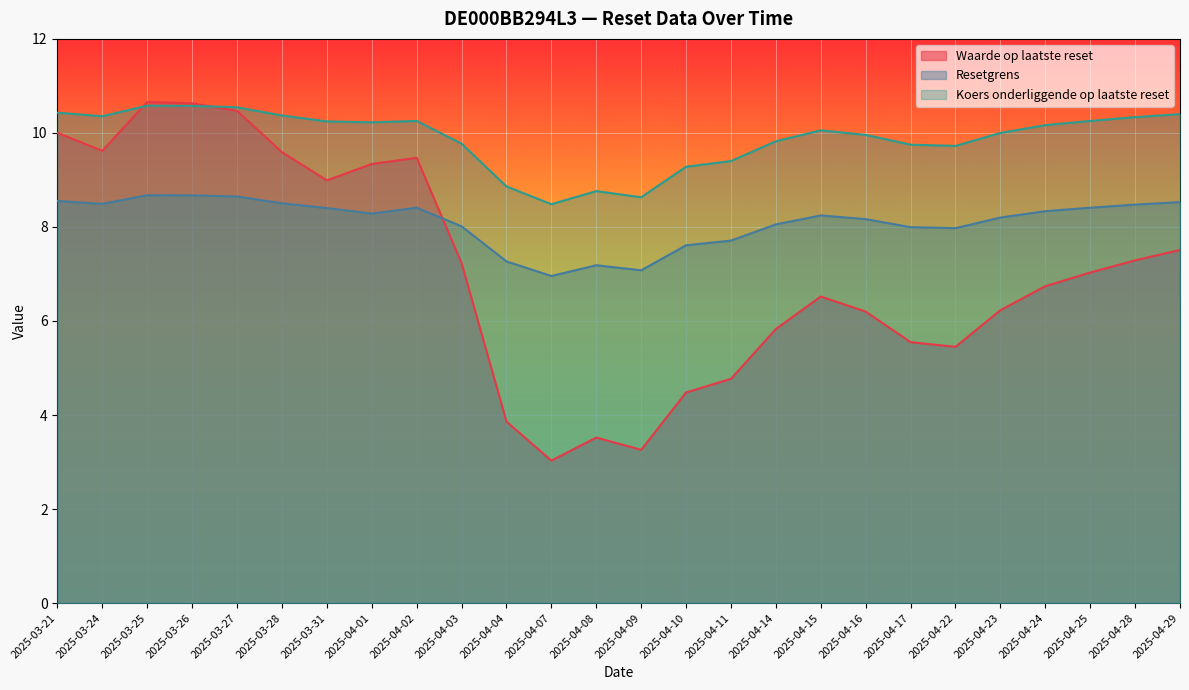

What is the maximum value shown in the chart?

10.7